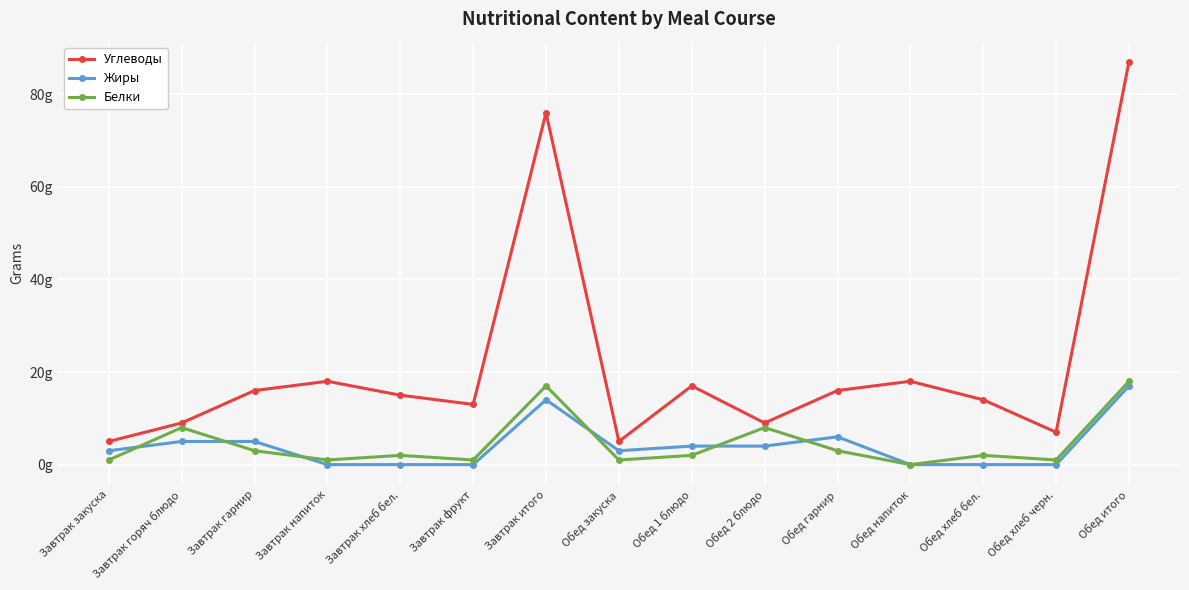

Is it true that Жиры equals -10 at Обед напиток?

False